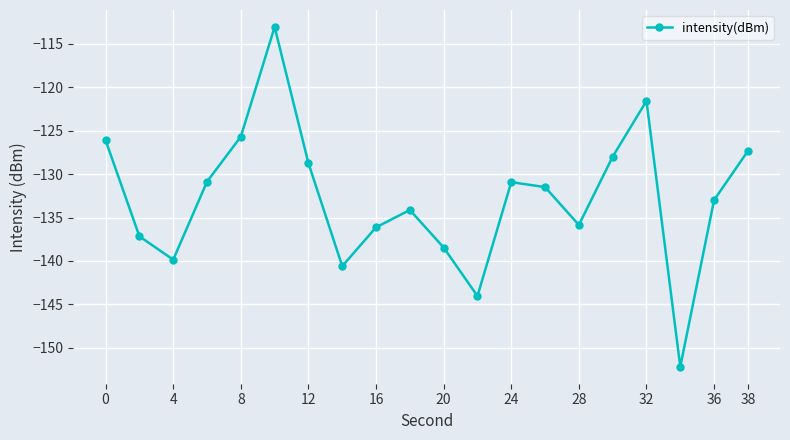

How many series are shown in this chart?

1